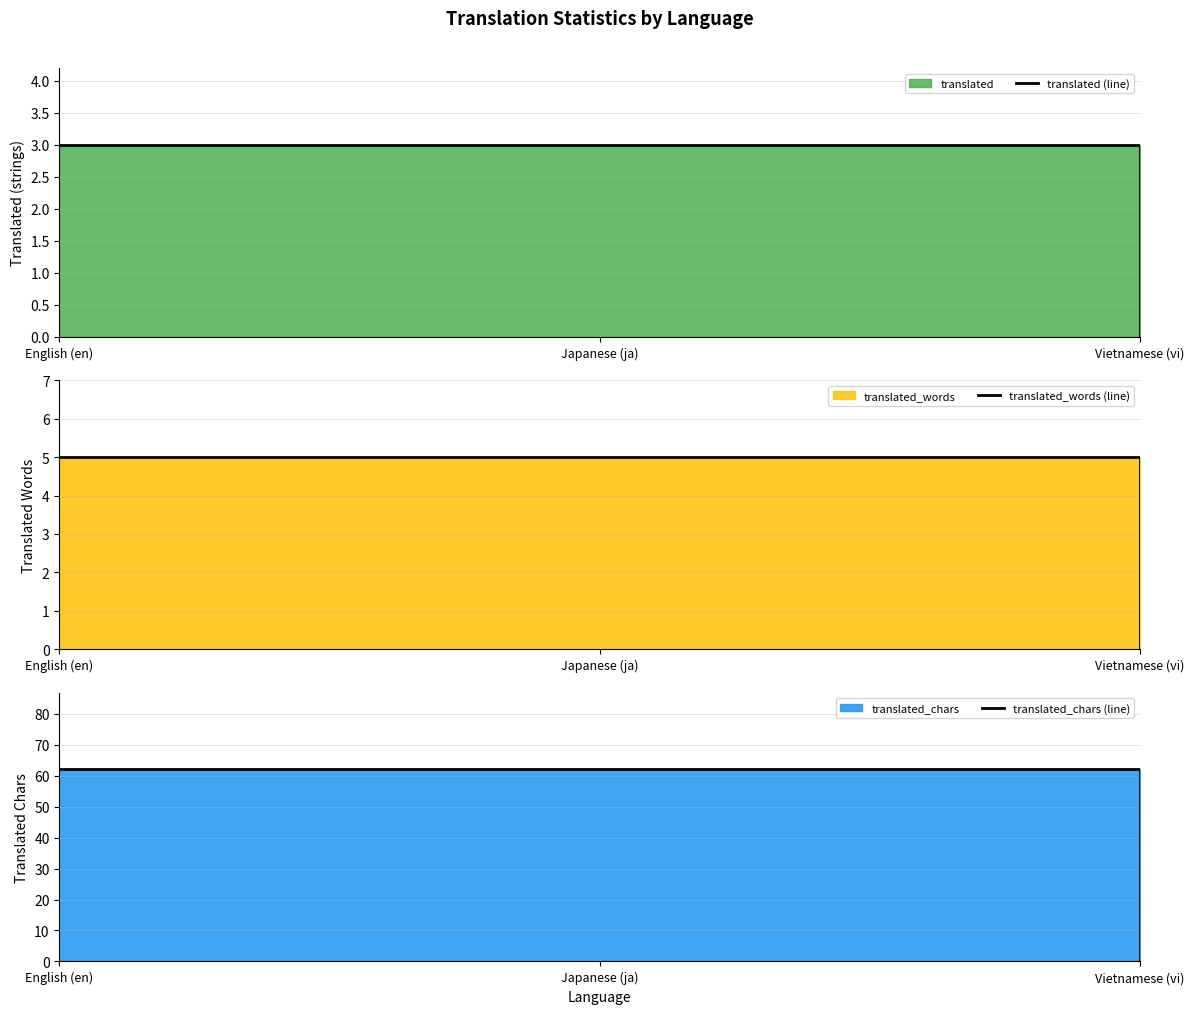

The value of translated (line) at Japanese (ja) is 4. True or false?

False